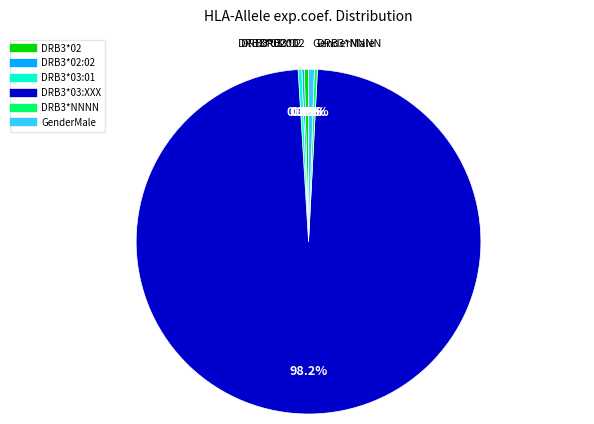

Is there any slice that represents more than half of the pie?

Yes